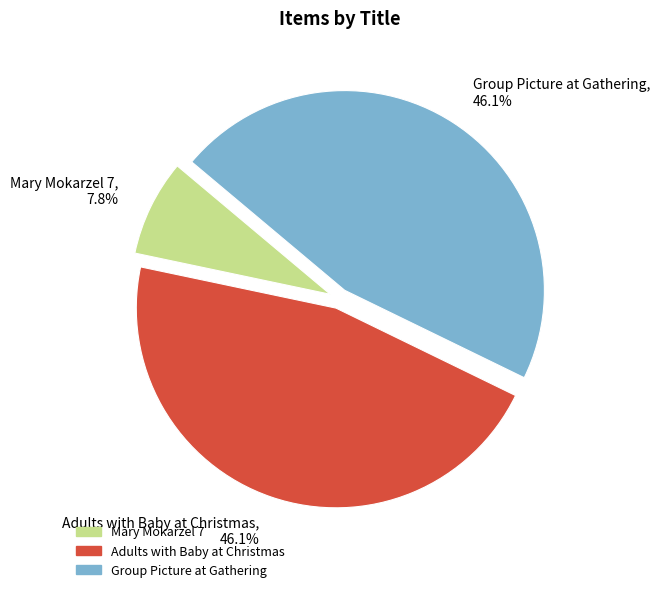

What portion of the pie excludes Mary Mokarzel 7?

92.2%